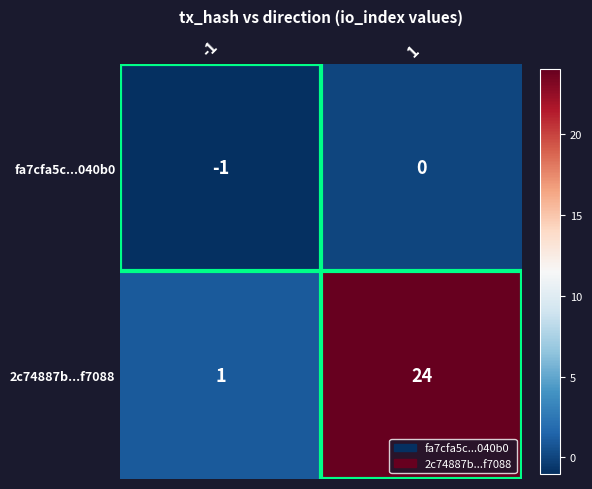

What is the sum of all 2c74887b...f7088 values?

25